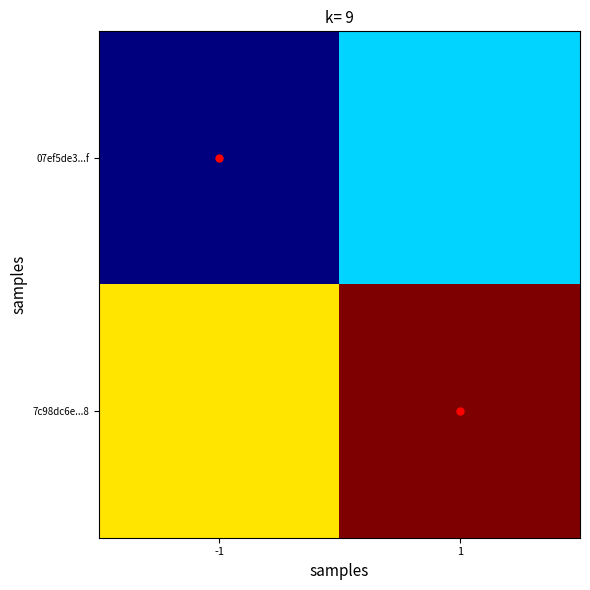

Which series has the widest spread of values?

07ef5de3...f